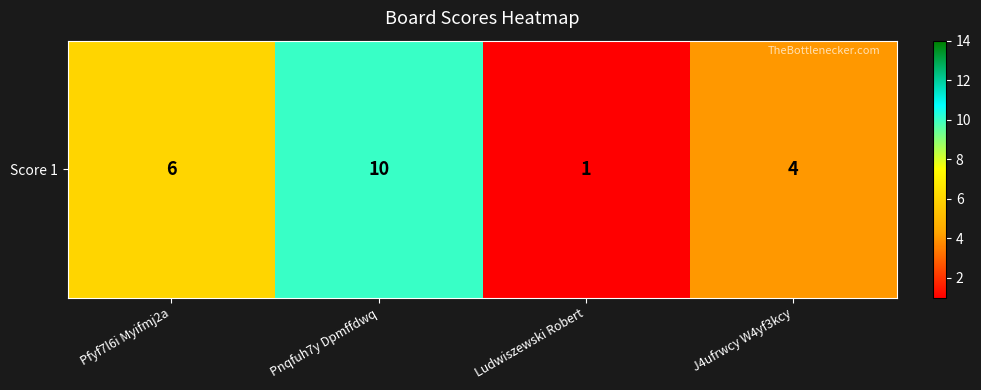

Reading left to right, list all the values displayed in this chart.

6	10	1	4